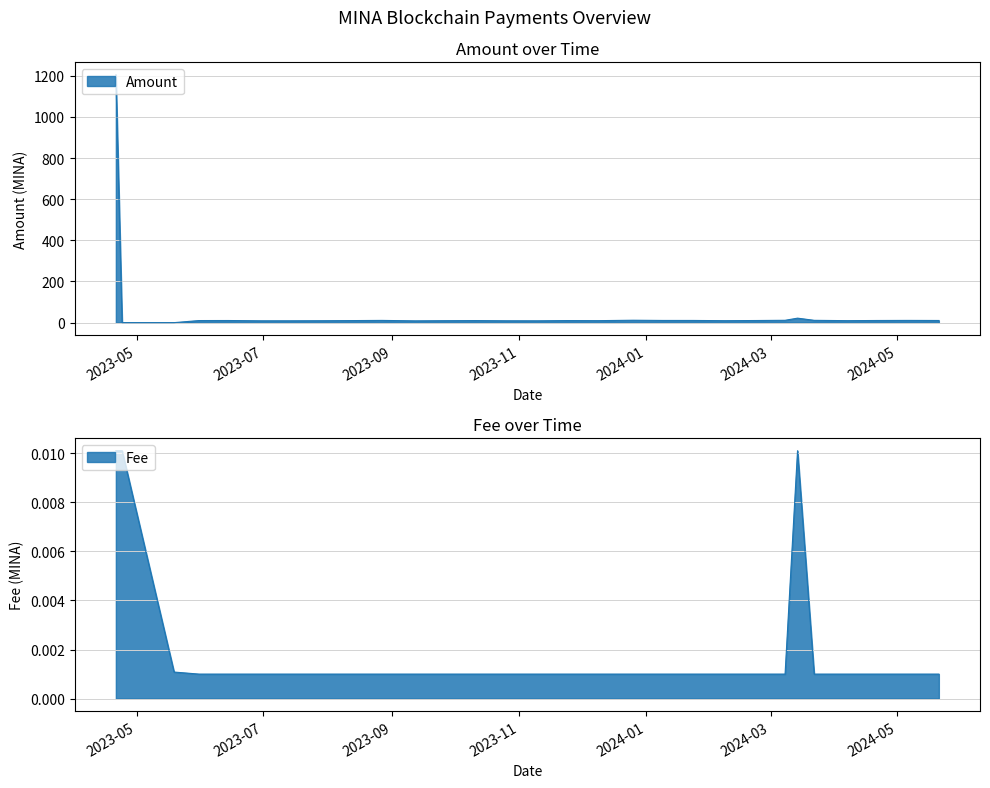

Count the number of data series in this chart.

2